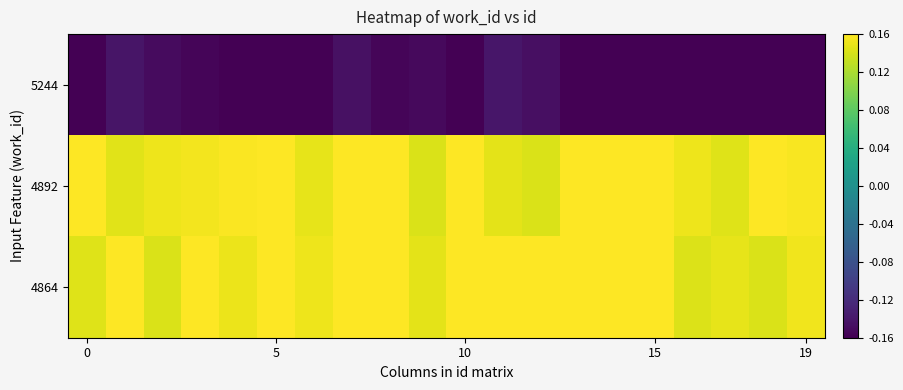

Reading left to right, list all the values displayed in this chart.

5244: -0.2	-0.1	-0.2	-0.2	-0.2	-0.2	-0.2	-0.1	-0.2	-0.2	-0.2	-0.1	-0.1	-0.2	-0.2	-0.2	-0.2	-0.2	-0.2	-0.2
4892: 0.2	0.1	0.2	0.2	0.2	0.2	0.1	0.2	0.2	0.1	0.2	0.1	0.1	0.2	0.2	0.2	0.2	0.1	0.2	0.2
4864: 0.1	0.2	0.1	0.2	0.2	0.2	0.2	0.2	0.2	0.1	0.2	0.2	0.2	0.2	0.2	0.2	0.1	0.1	0.1	0.2